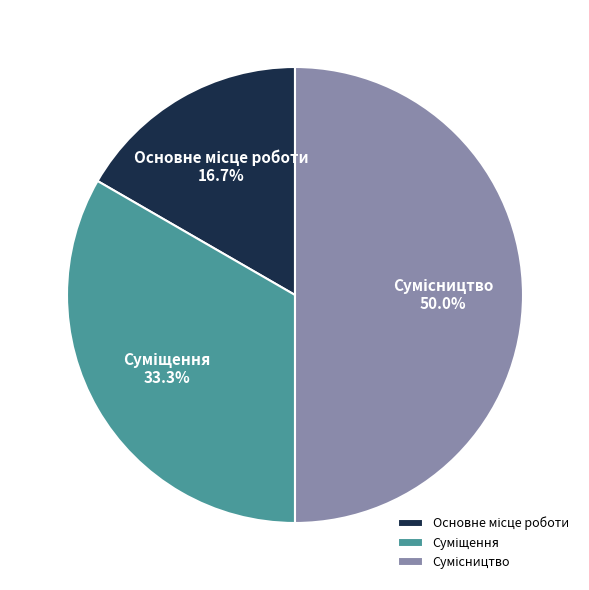

Rank the categories by value from highest to lowest.

Сумісництво, Суміщення, Основне місце роботи